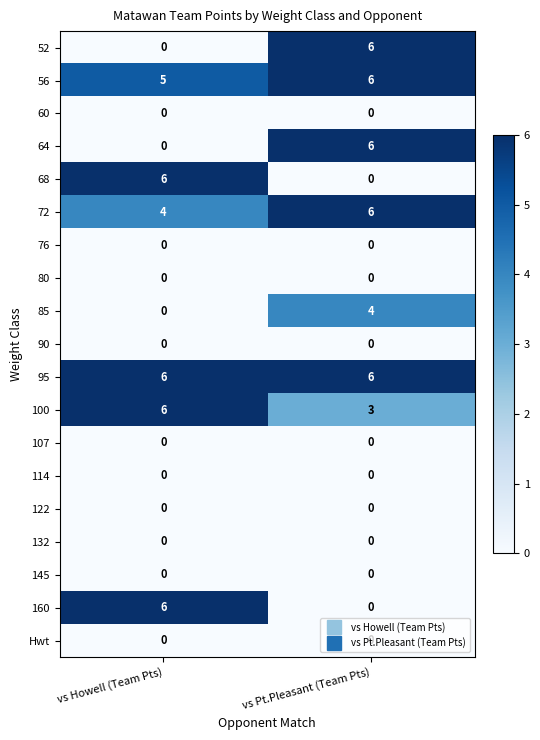

What is the total value across all series at vs Pt.Pleasant (Team Pts)?

37